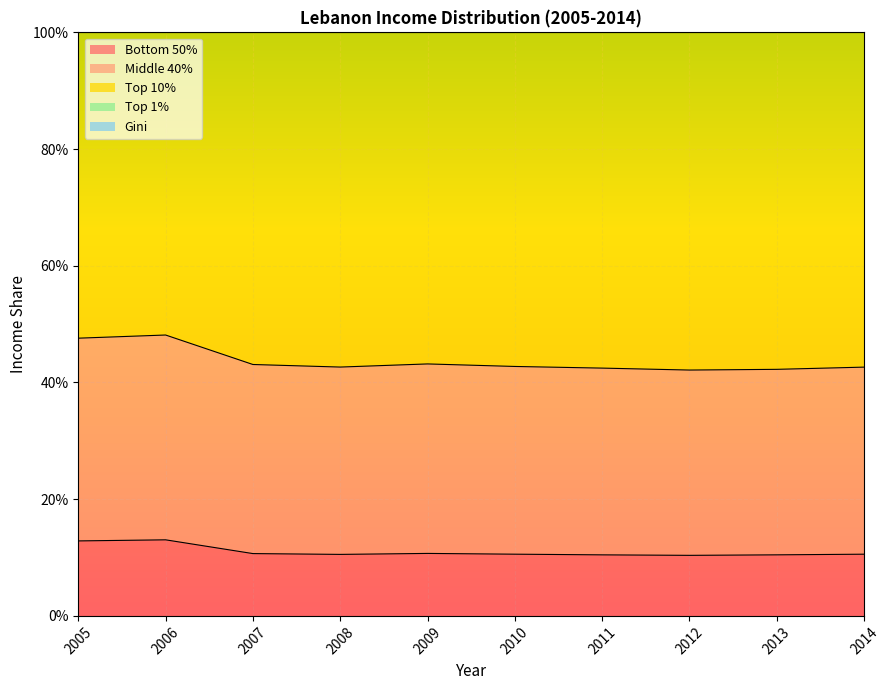

Is it true that Bottom 50% equals 0.1 at 2008?

False